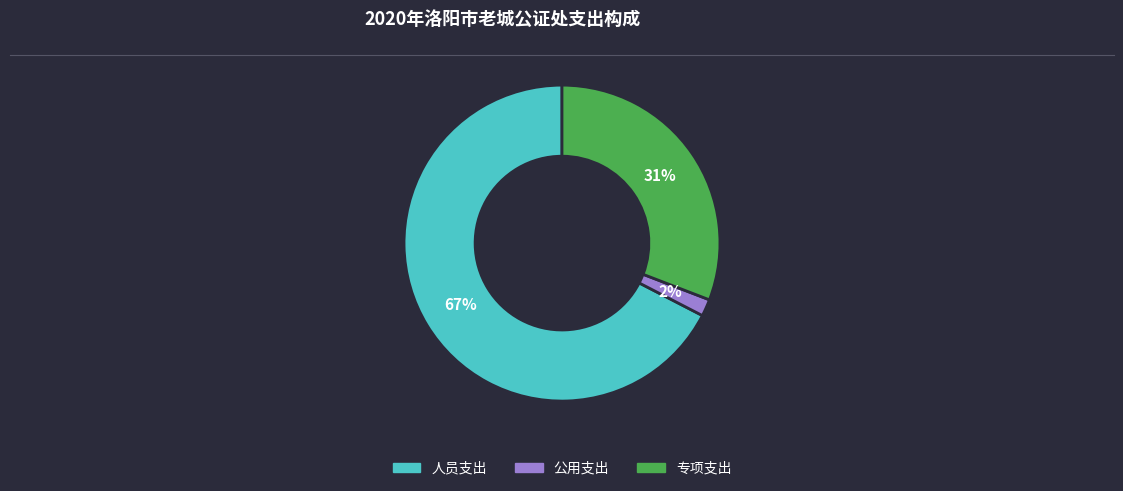

What percentage is the 公用支出 slice, to the nearest percent?

2%